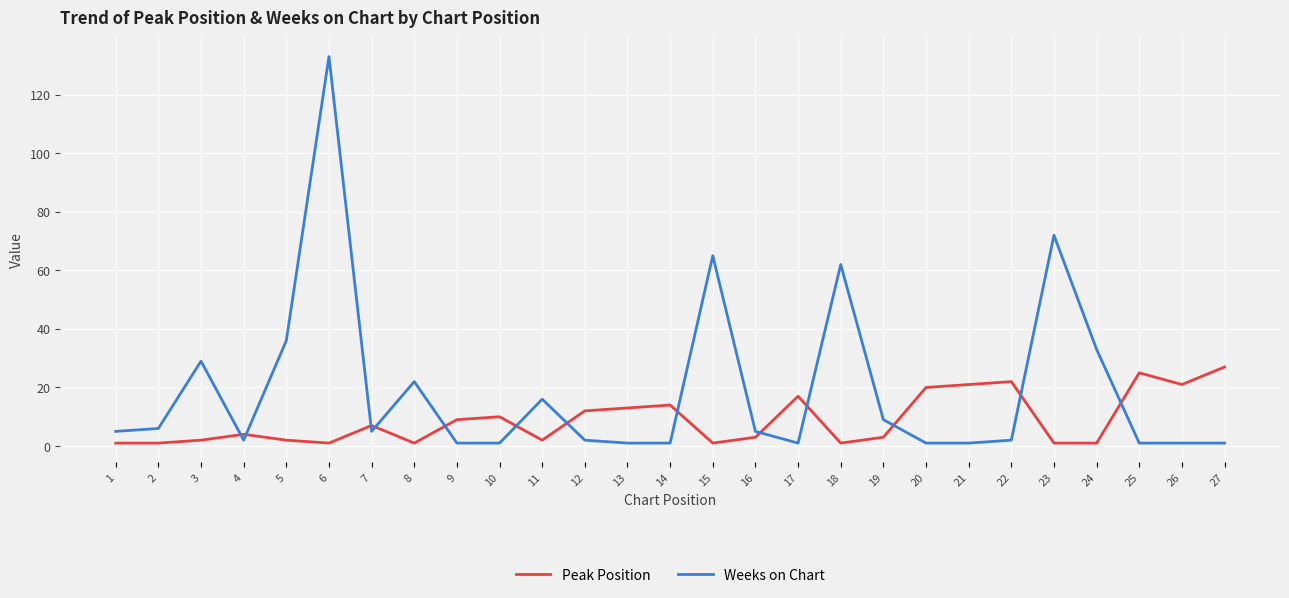

Is the value of Peak Position at 18 greater than the value of Weeks on Chart at 1?

No